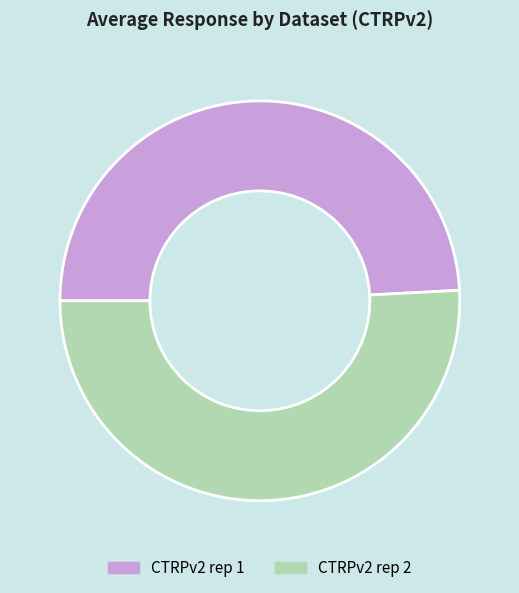

Rank the categories by value from highest to lowest.

CTRPv2 rep 2, CTRPv2 rep 1